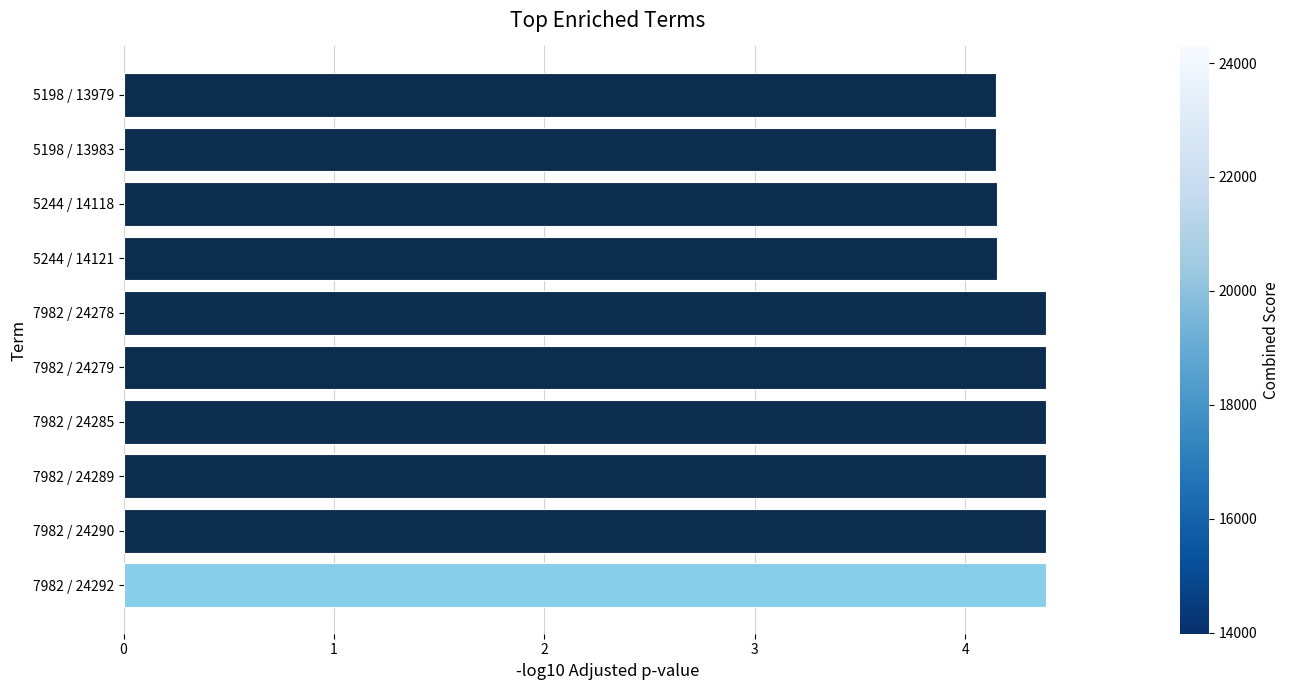

Are the bars horizontal?

Yes